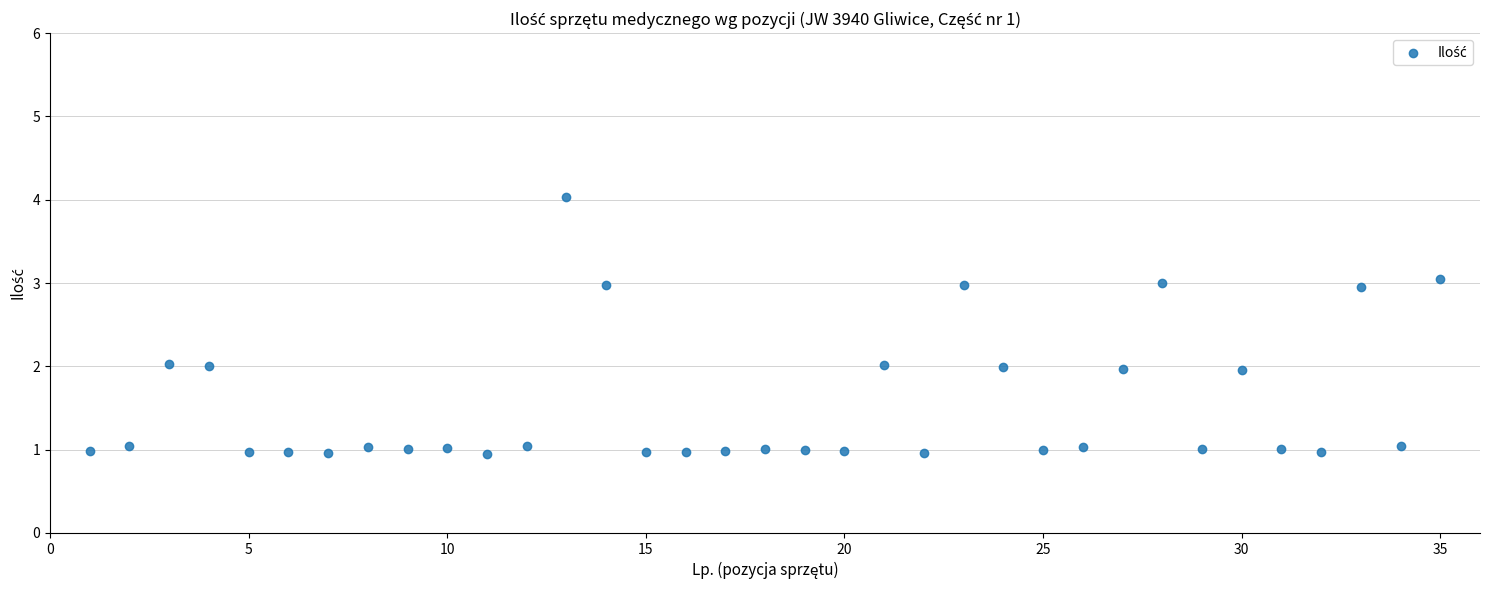

What is the range of X values (max minus min)?

34.0